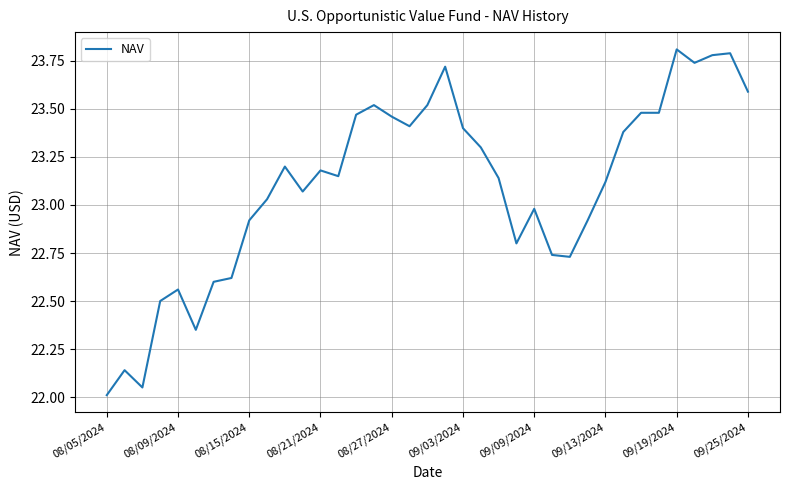

What is the minimum value shown in the chart?

22.0